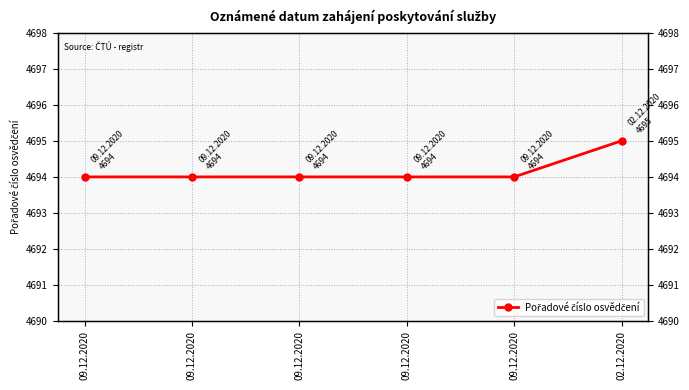

What is the difference between the values at 02.12.2020 and 09.12.2020?

1